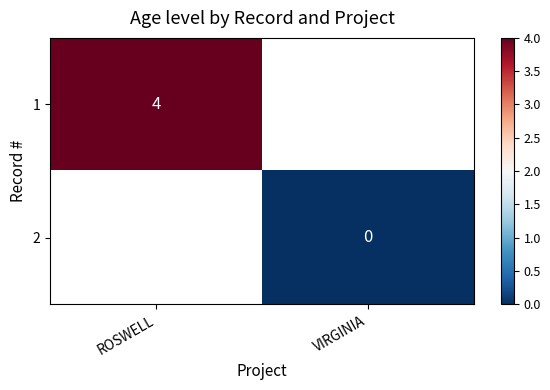

The 1 series shows 6 at ROSWELL. True or false?

False